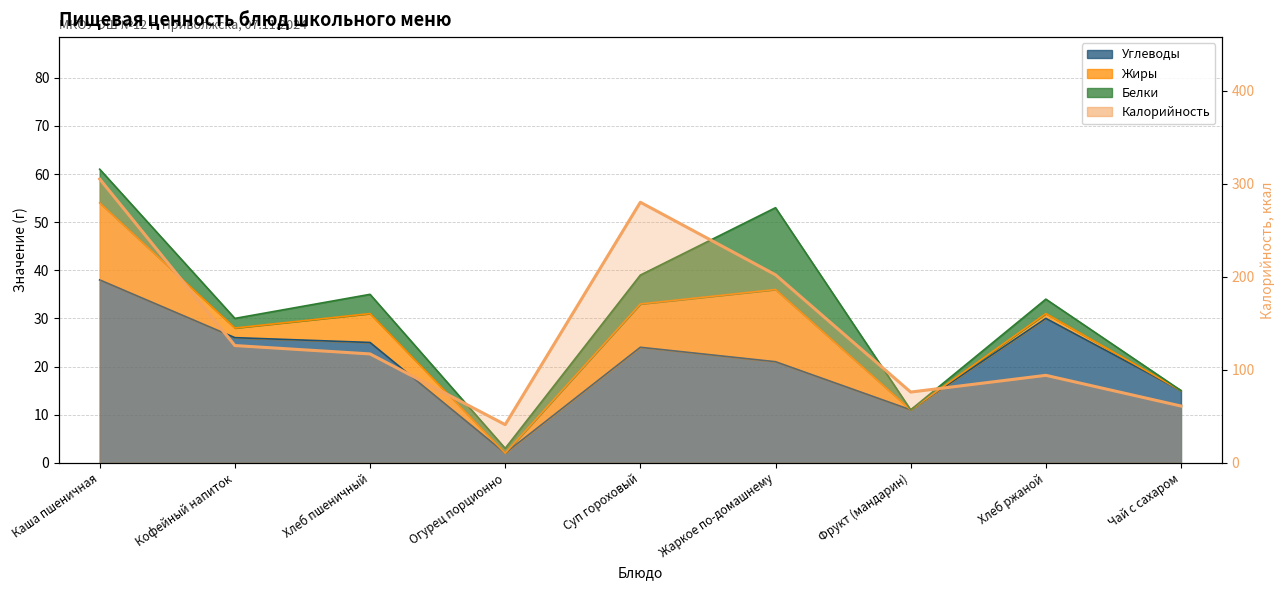

True or false: the data shows 61 at Чай с сахаром.

True